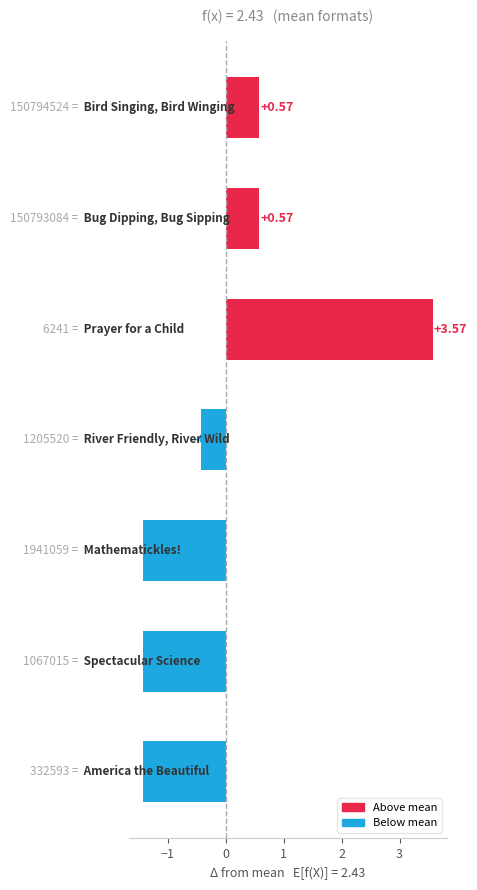

What is the difference between the second highest and minimum values?

2.0